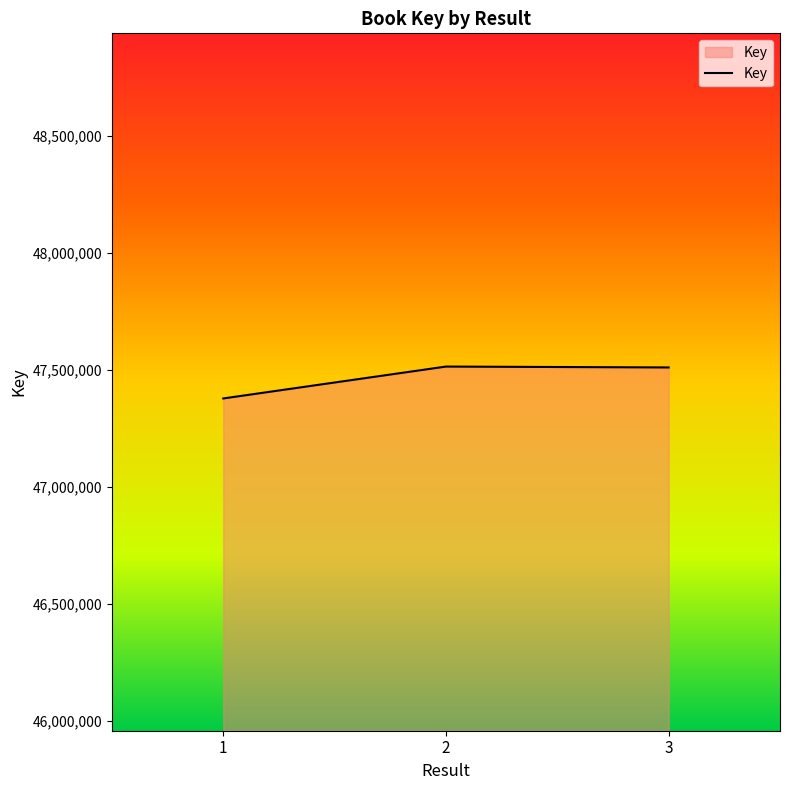

The value at 2 is 47514305. True or false?

True